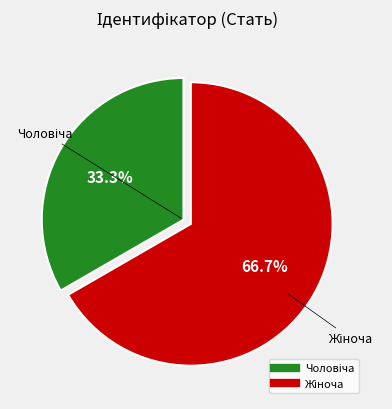

Does any single category account for the majority?

Yes